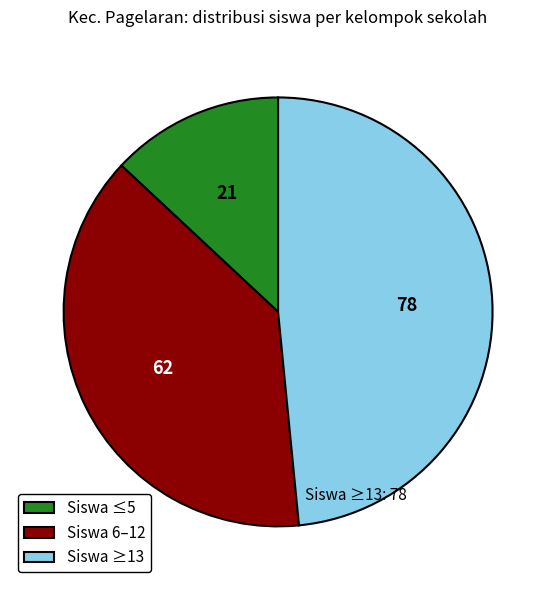

Which slice is the largest?

Siswa ≥13